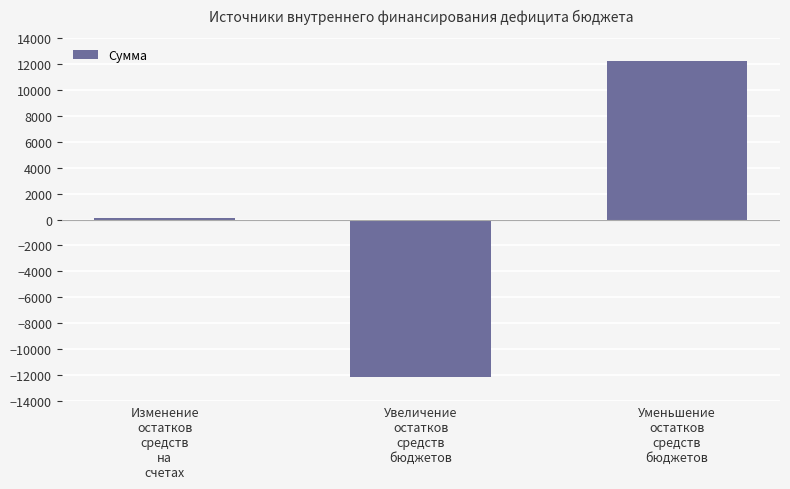

What is the greatest value displayed?

12250.4